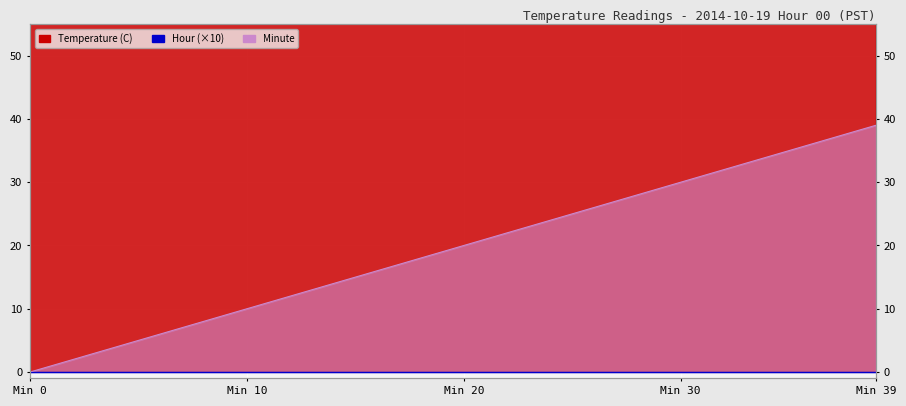

Does the chart display data point markers on the line(s)?

No